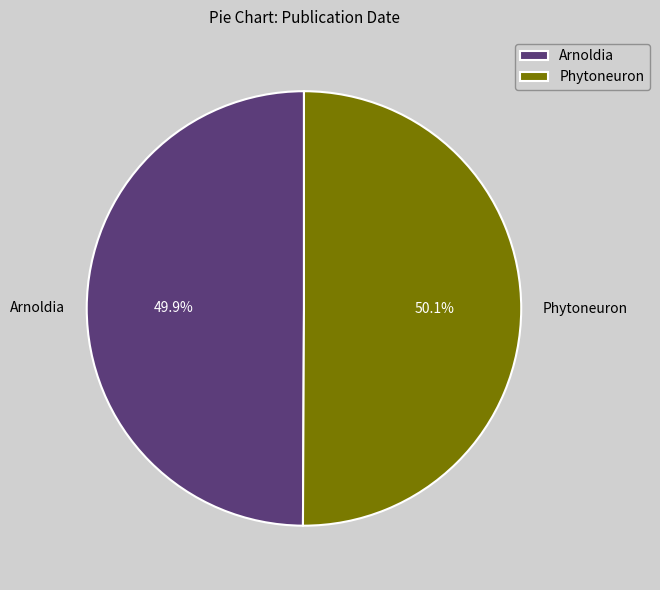

The Phytoneuron slice represents 50% of the pie. True or false?

True